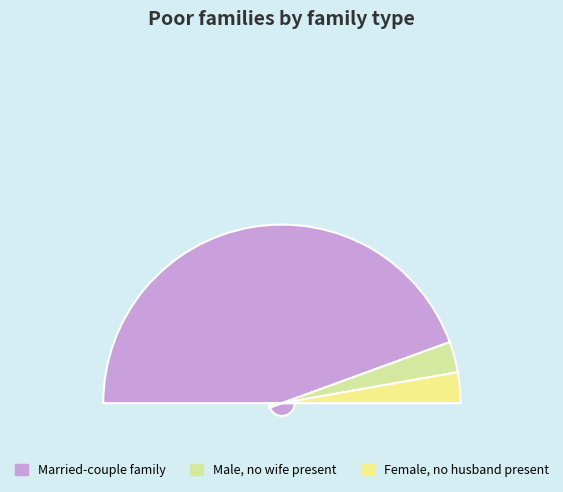

To the nearest percent, what portion does 3704 represent?

12%